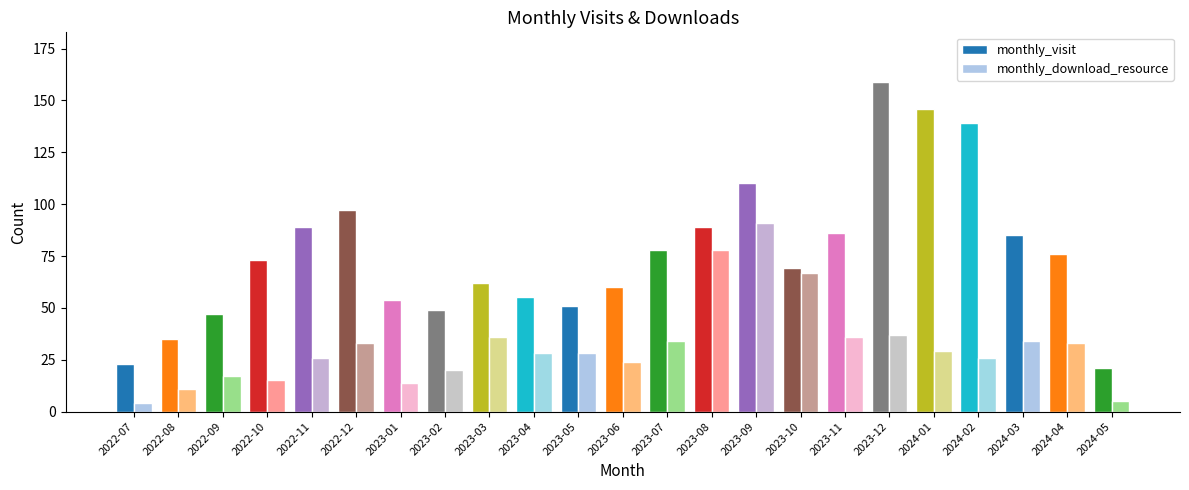

The value of monthly_download_resource at 2024-01 is 29. True or false?

True